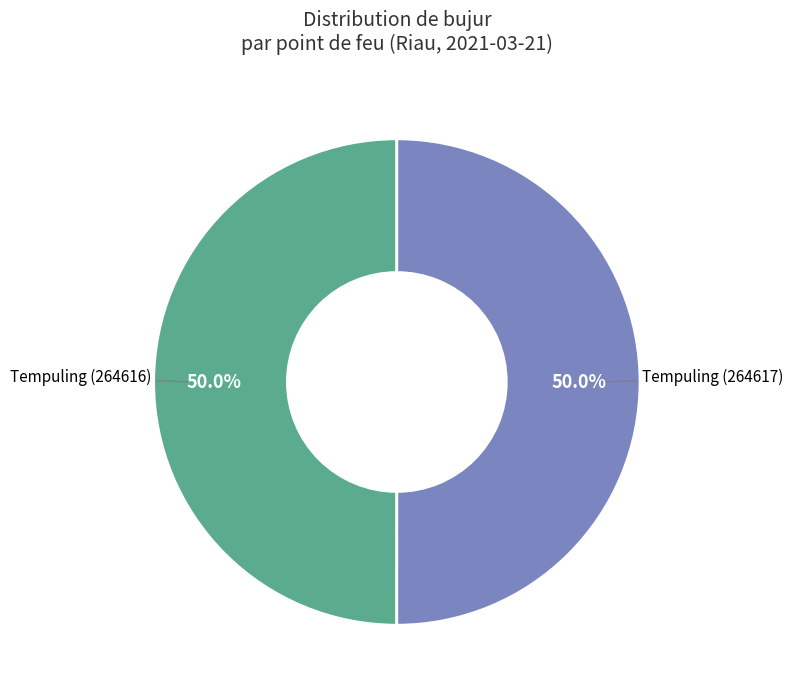

How many segments does this pie chart have?

2